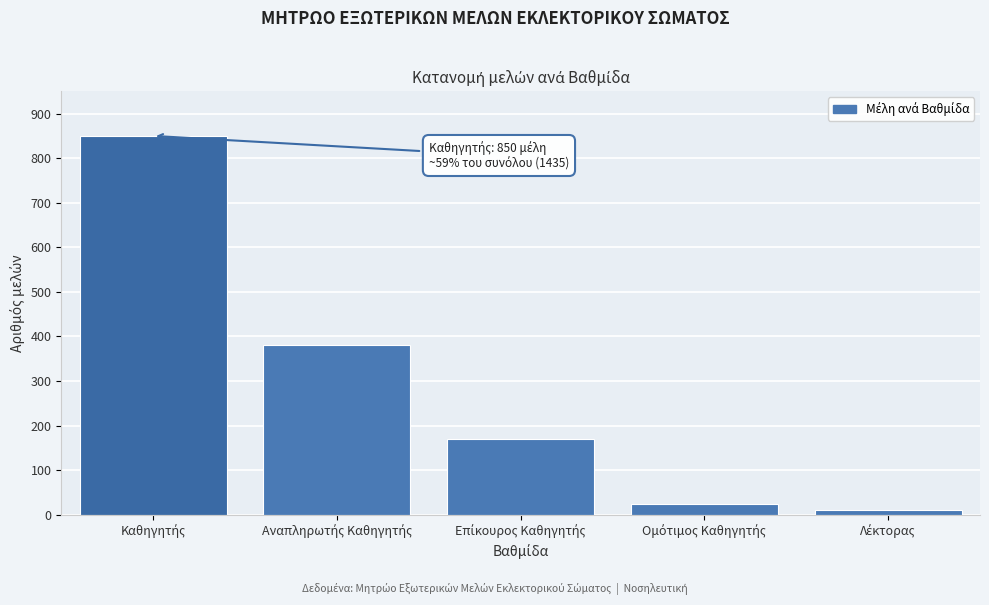

Reading left to right, what are all the values shown in this chart?

850	380	170	25	10